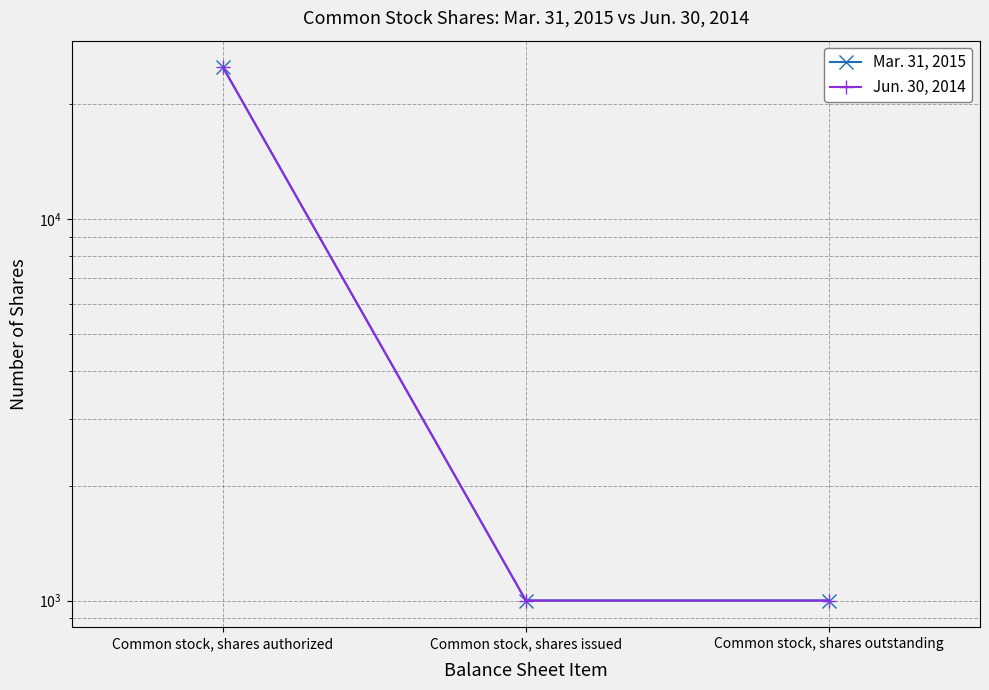

Does the chart have visible grid lines?

Yes